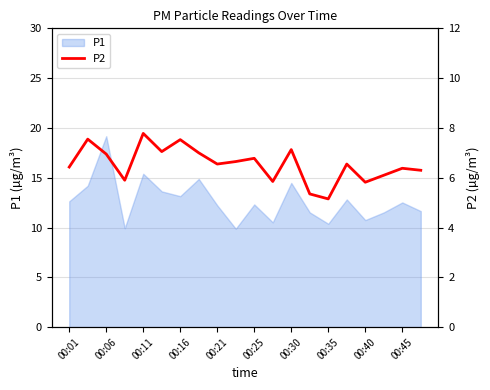

True or false: the data shows 1.4 at 19.

False